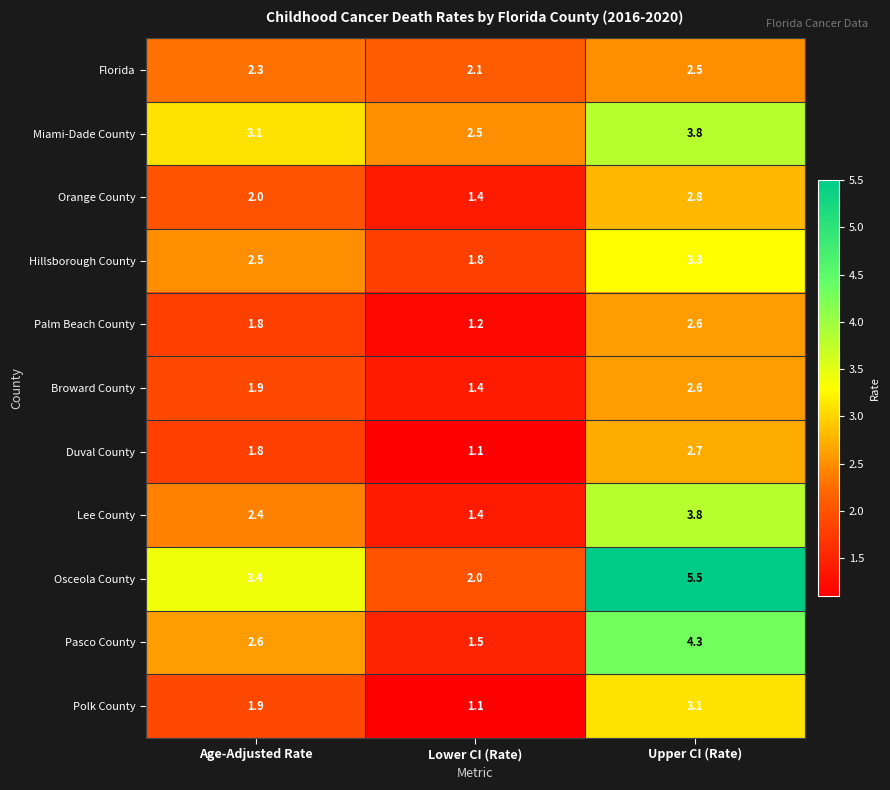

What is the approximate value of Florida at Lower CI (Rate)?

2.1